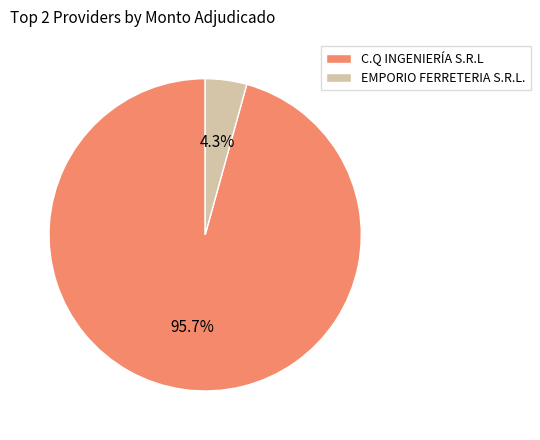

Approximately how many times larger is the value at C.Q INGENIERÍA S.R.L compared to EMPORIO FERRETERIA S.R.L.?

22.3